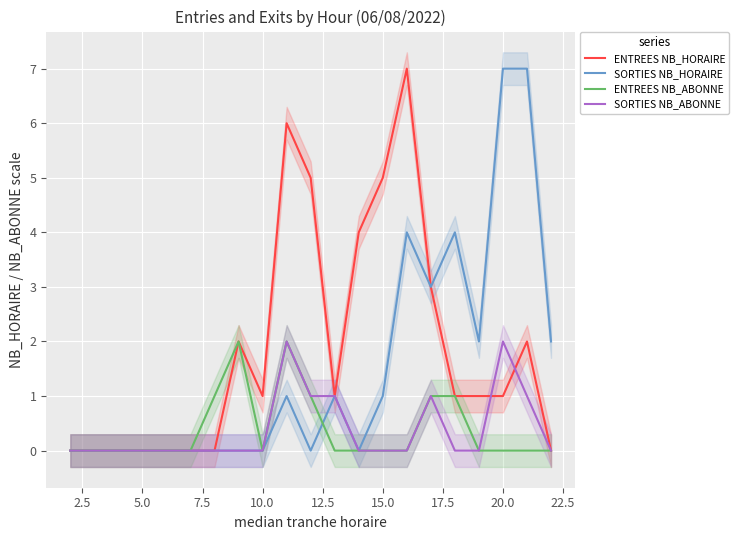

How many positive values does the ENTREES NB_ABONNE series have?

6